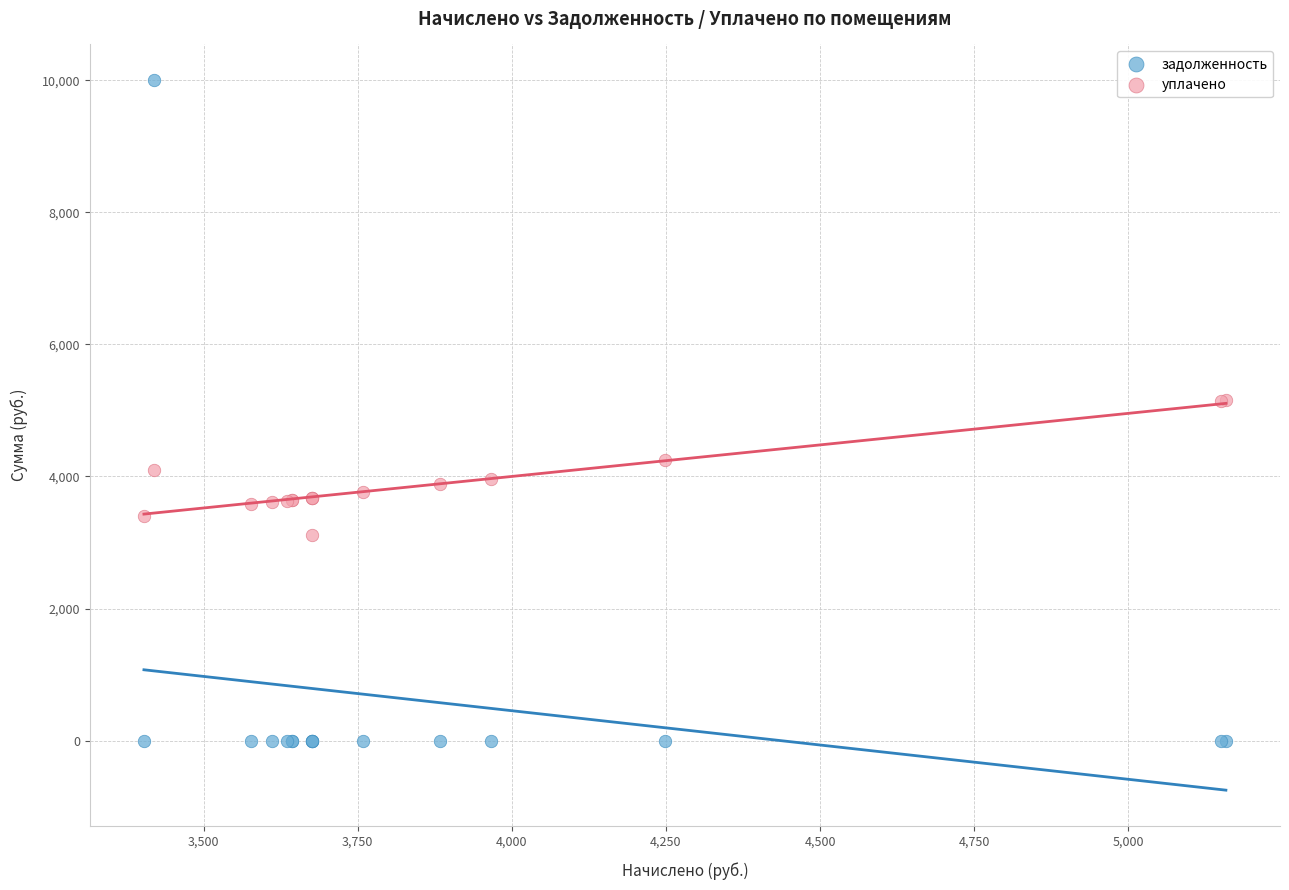

What is the X range (max minus min) for the scatter plot?

1755.4